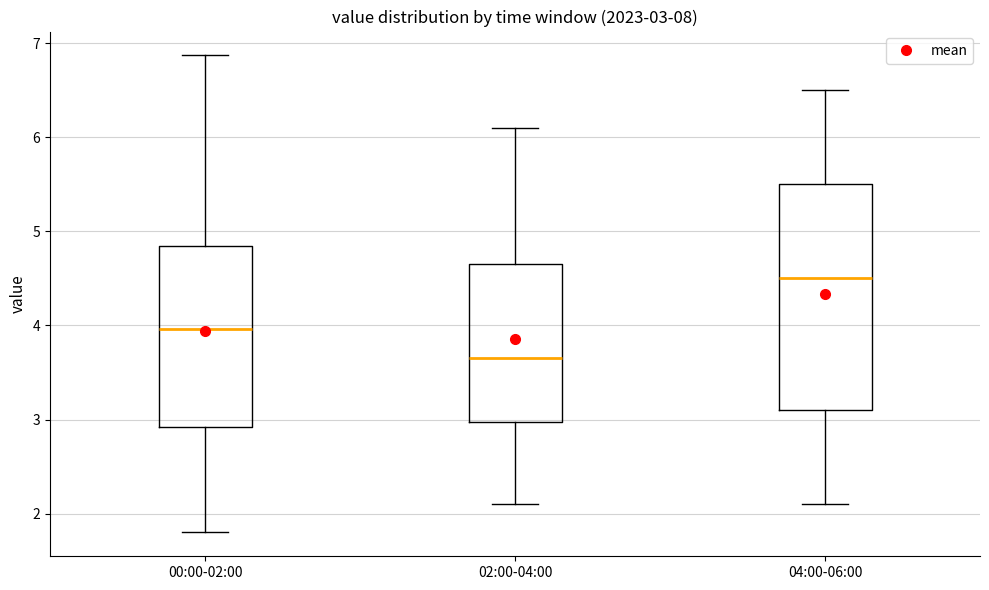

Which box has the lowest median line?

02:00-04:00